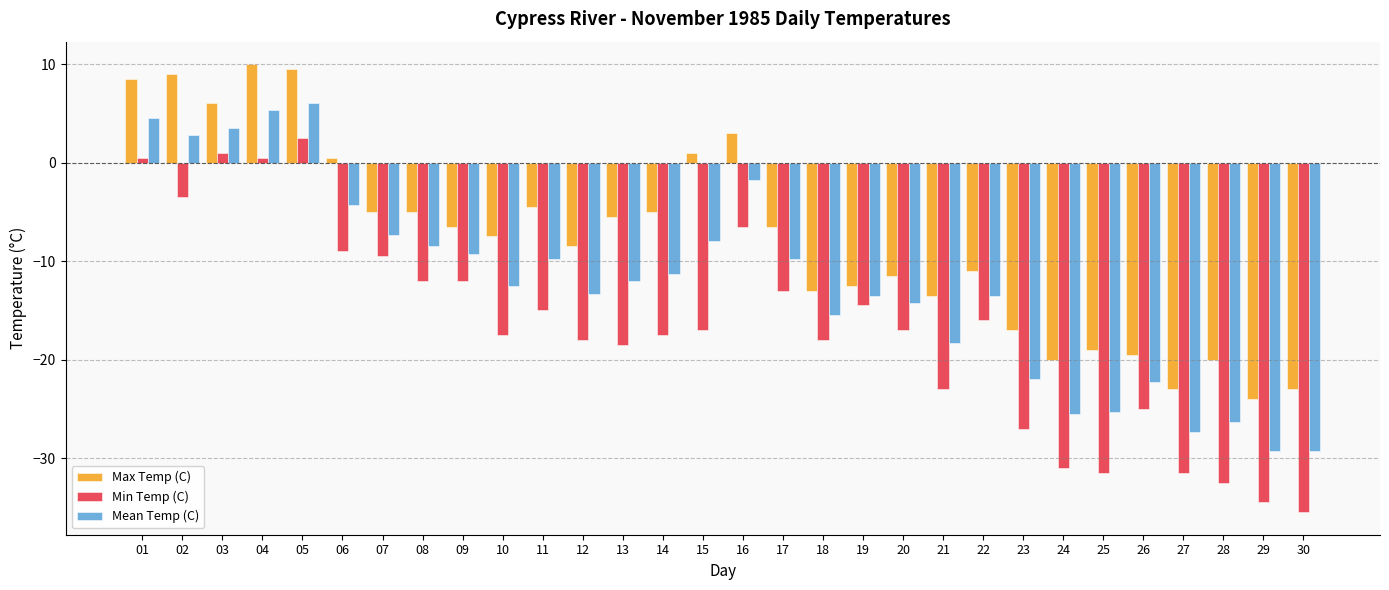

At which label does Mean Temp (C) reach its peak?

05